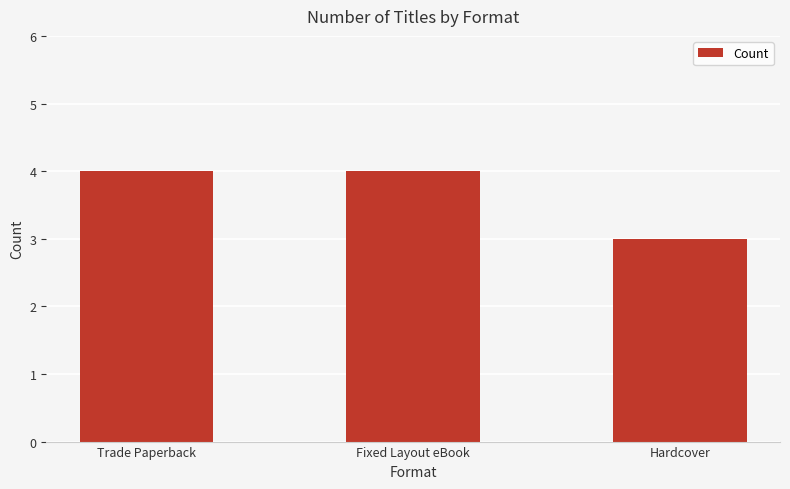

The chart shows a value of 4 at Fixed Layout eBook. True or false?

True